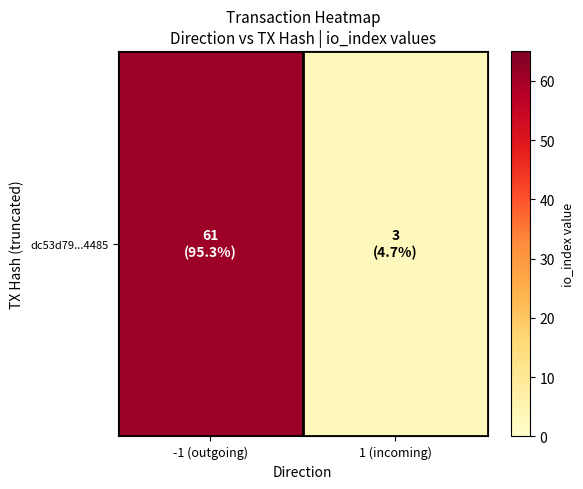

What is the change in value from -1 (outgoing) to 1 (incoming)?

-58